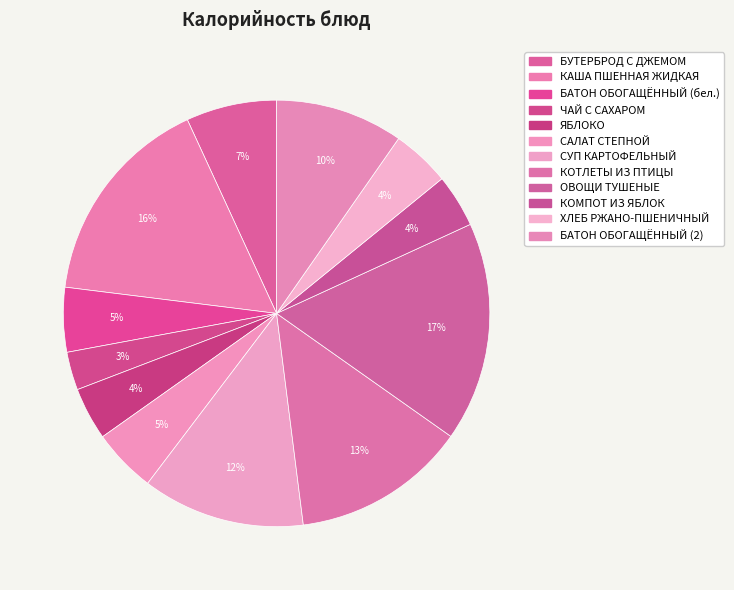

Count the number of slices in the pie.

12